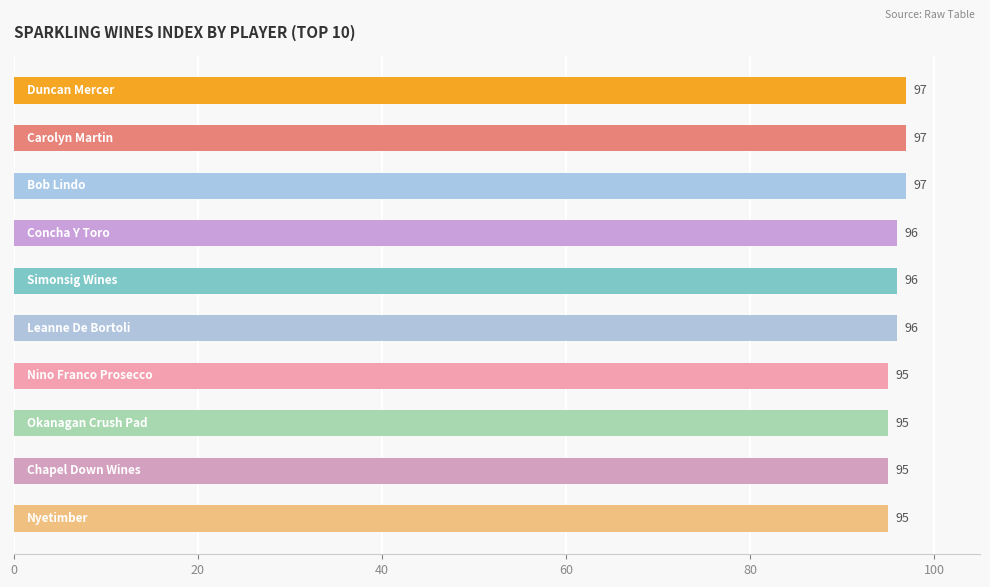

Count the values in the range 95 to 97.

10